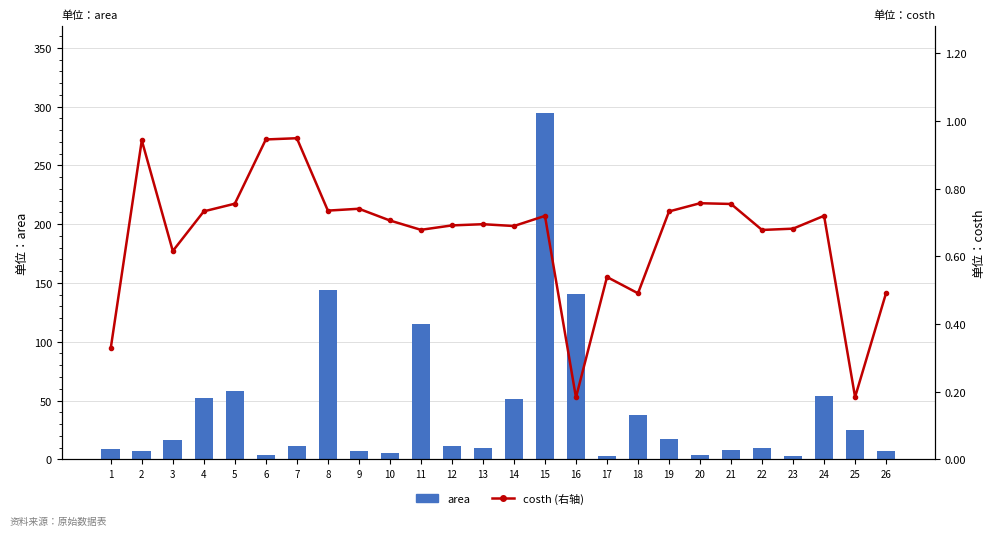

Which label corresponds to the smallest value in the chart?

16